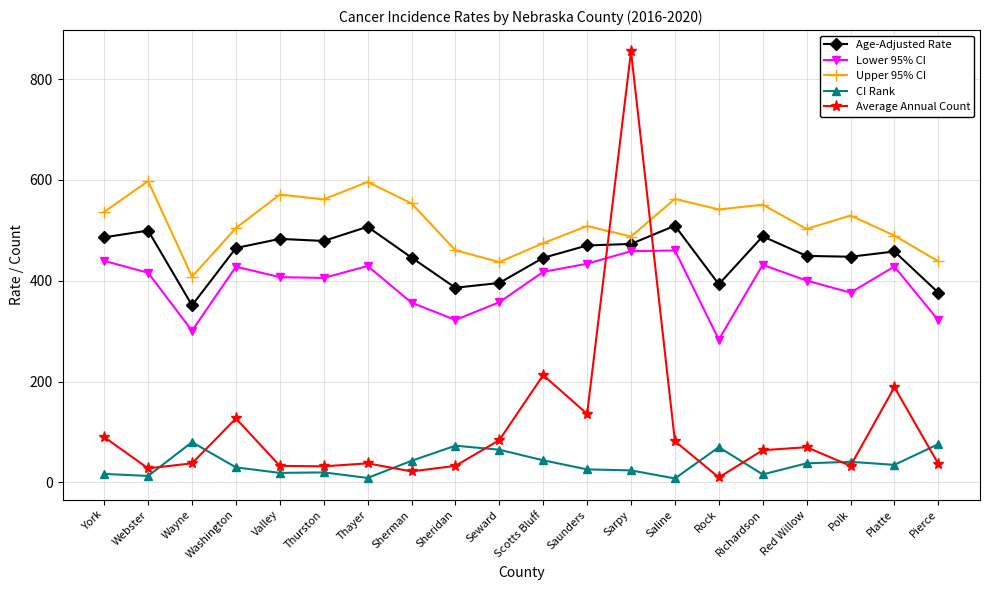

The value of Age-Adjusted Rate at Seward is 395.8. True or false?

True